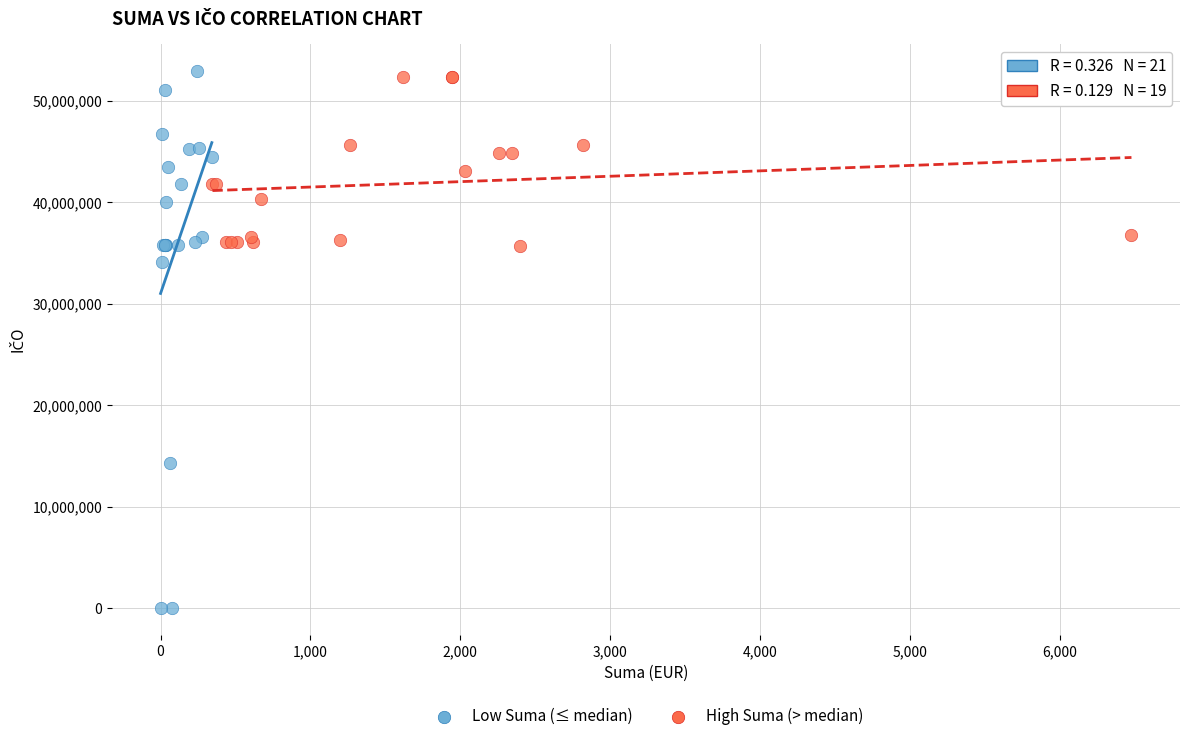

Which series reaches the maximum Y coordinate?

Low Suma (≤ median)